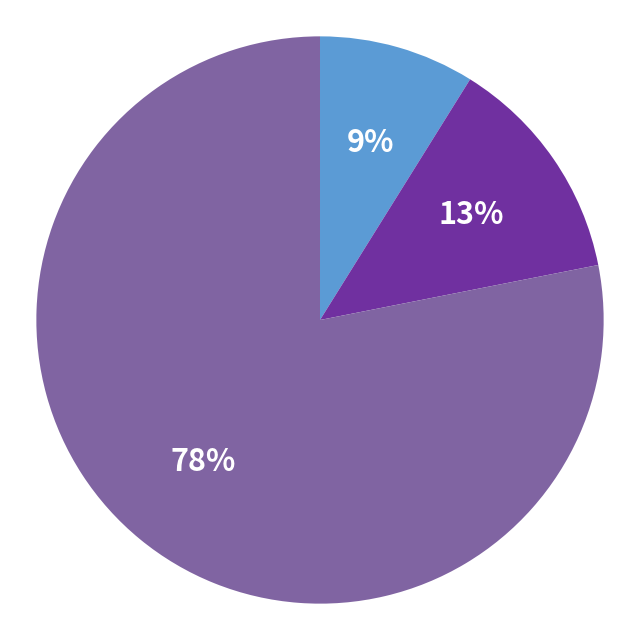

To the nearest percent, what is the difference between the largest and smallest slice percentages?

69%